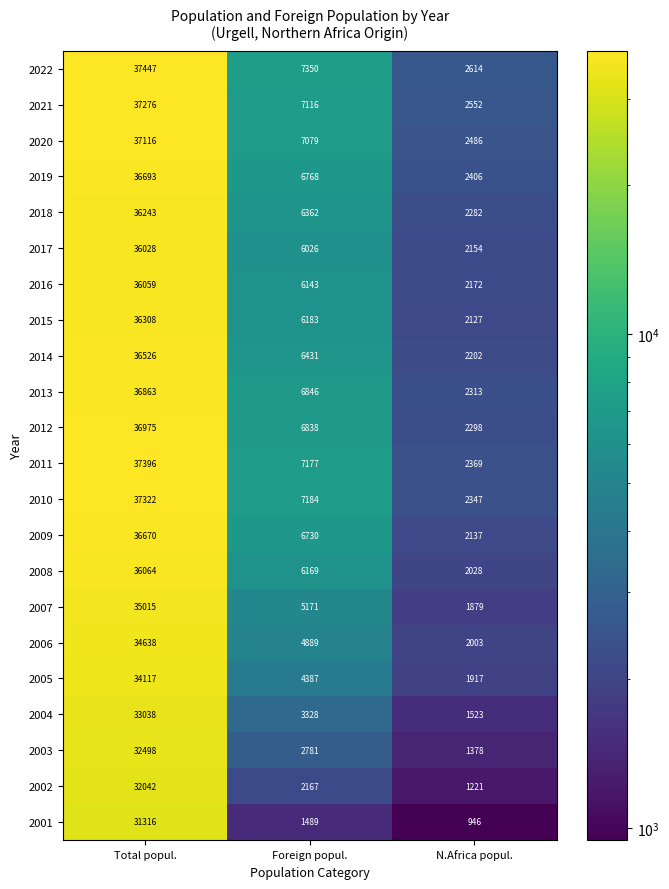

Count the 2017 values in the range 2154 to 36028.

3